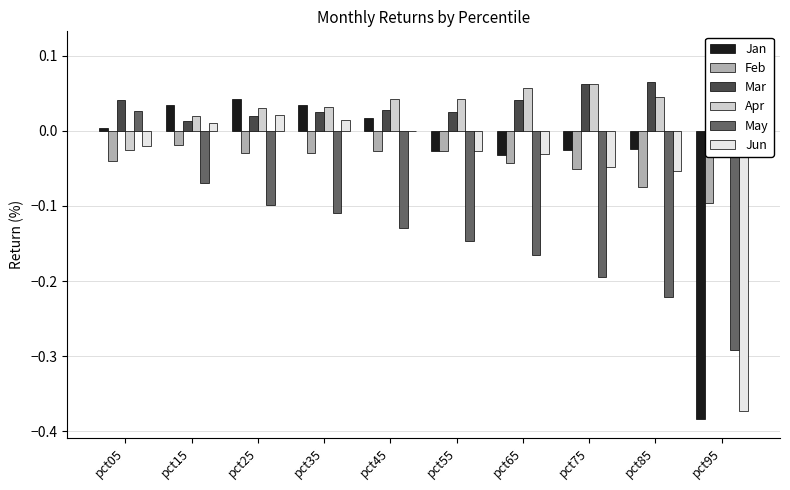

How many Apr values are between 0 and 1?

9